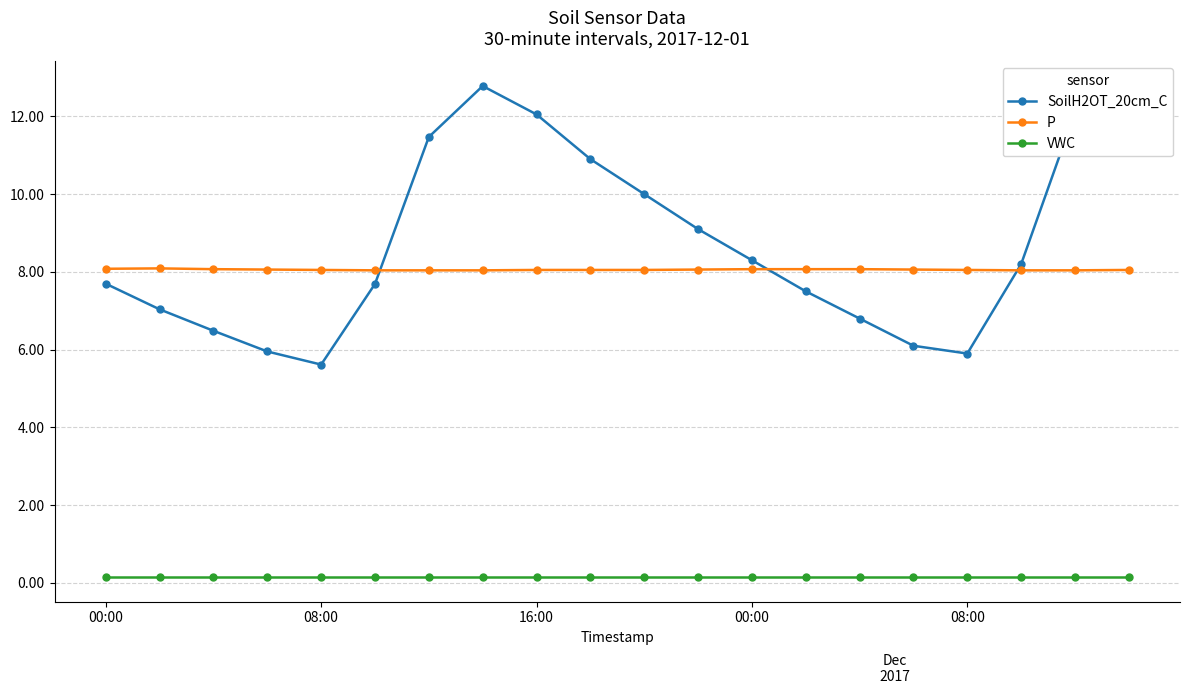

Which series has the widest spread of values?

SoilH2OT_20cm_C